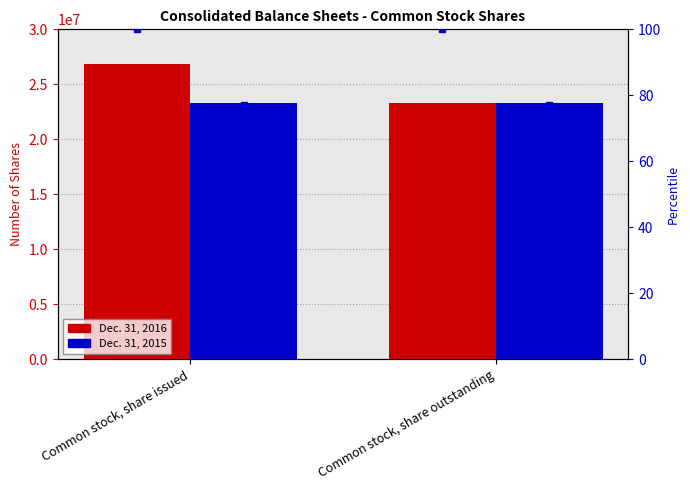

What is the value of the Dec. 31, 2015 bar at the 1st from the left?

23280696